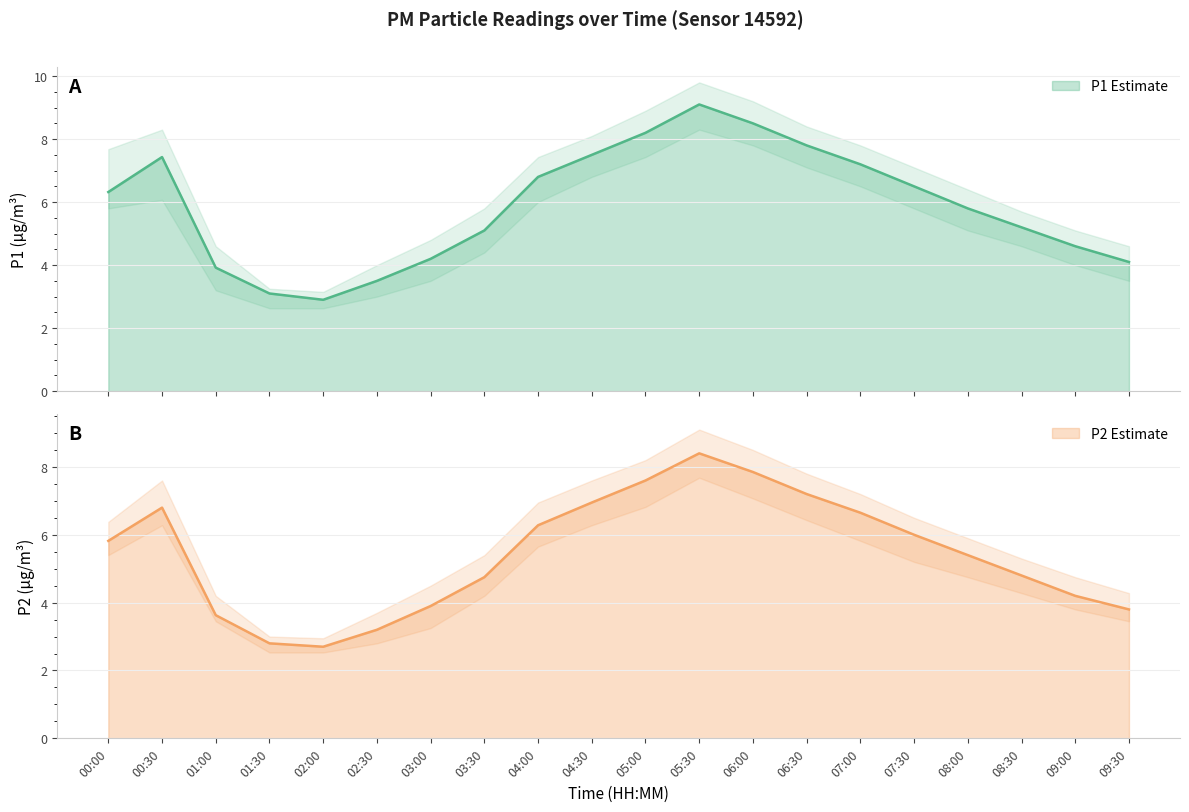

Where does the P2 series first go above 5?

00:00